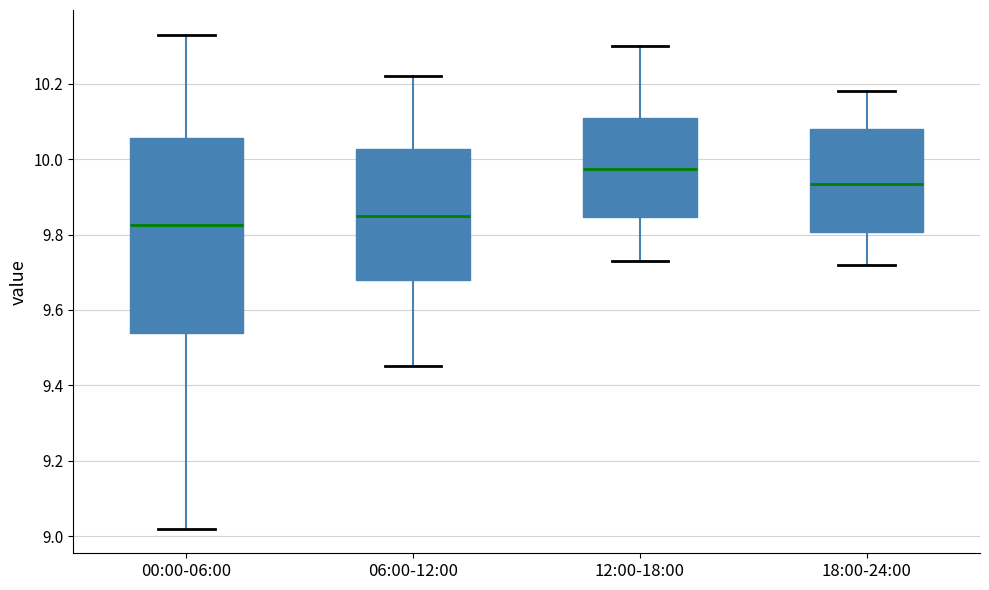

Where does the median line of the box for 18:00-24:00 sit on the y-axis? The values are not printed on the chart, so give them approximately, as read against the axis.

9.94